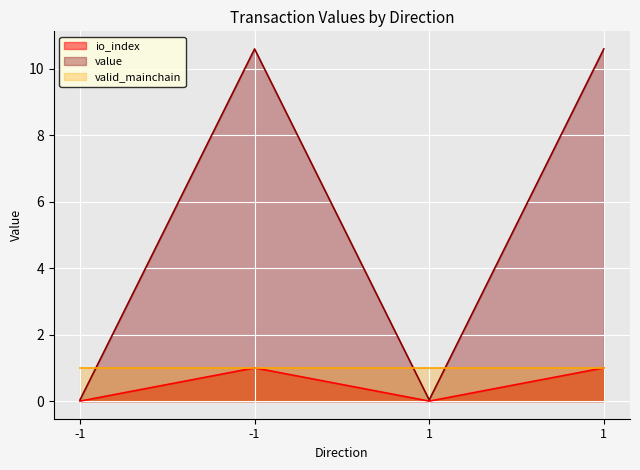

The io_index series shows 0.0 at -1. True or false?

True